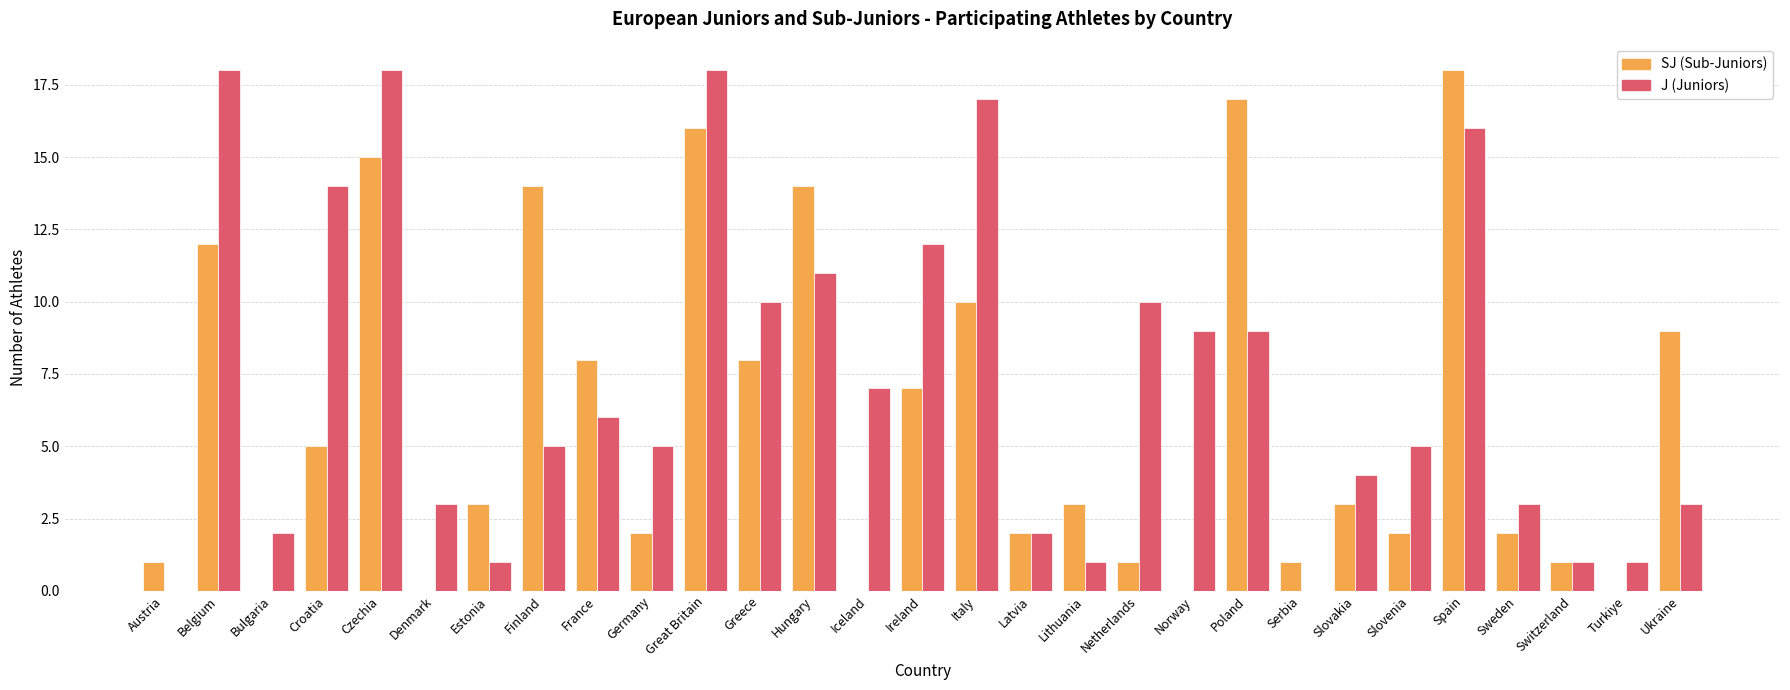

What is the total value across all series at Estonia?

4